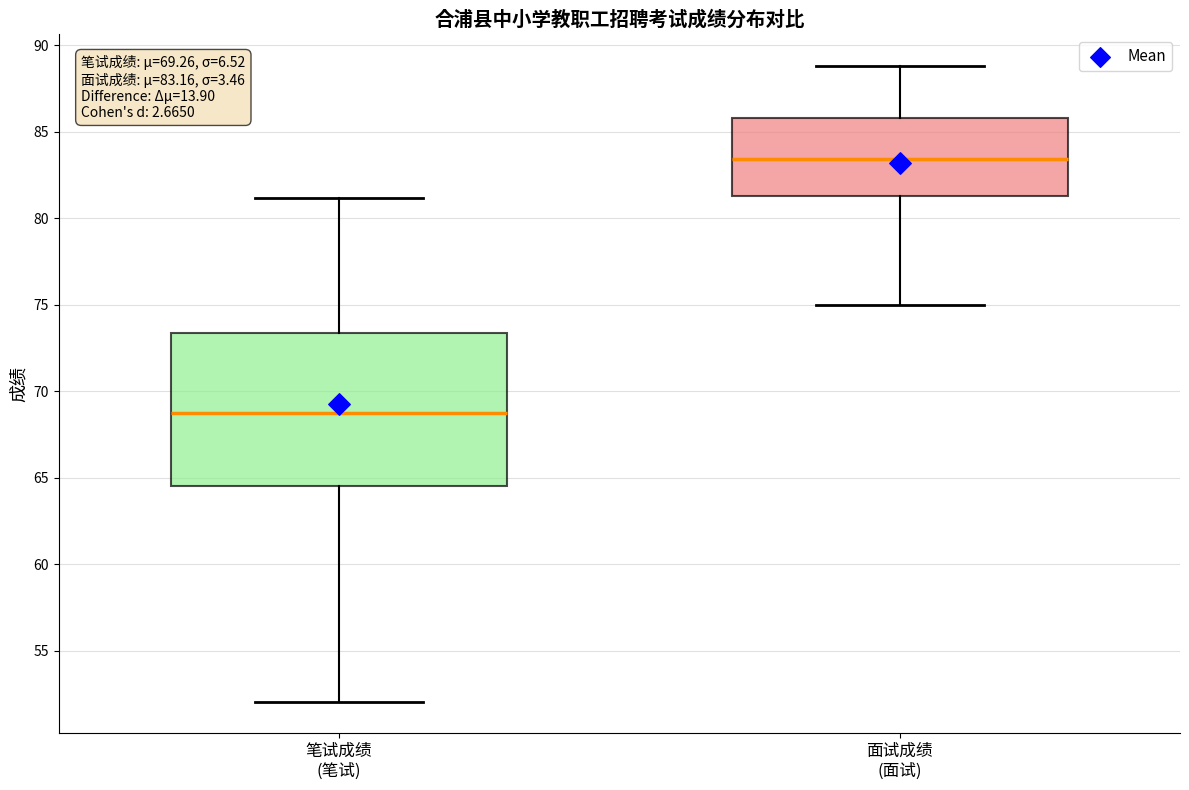

Which box has the lowest median line?

笔试成绩 (笔试)